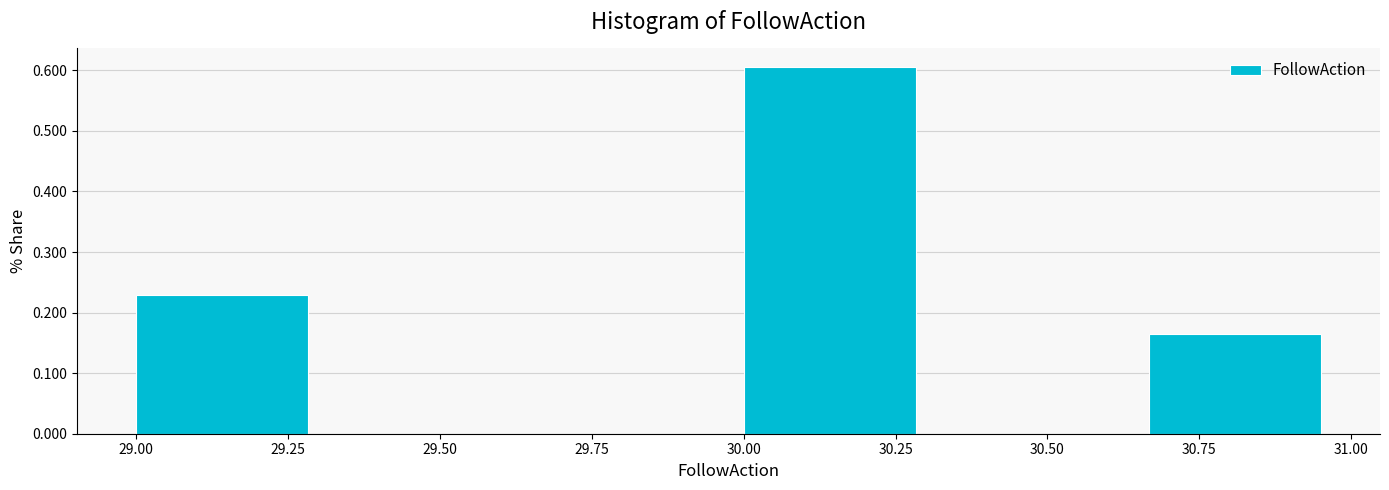

Over which range of the x-axis is the bar tallest?

30.00 to 30.35